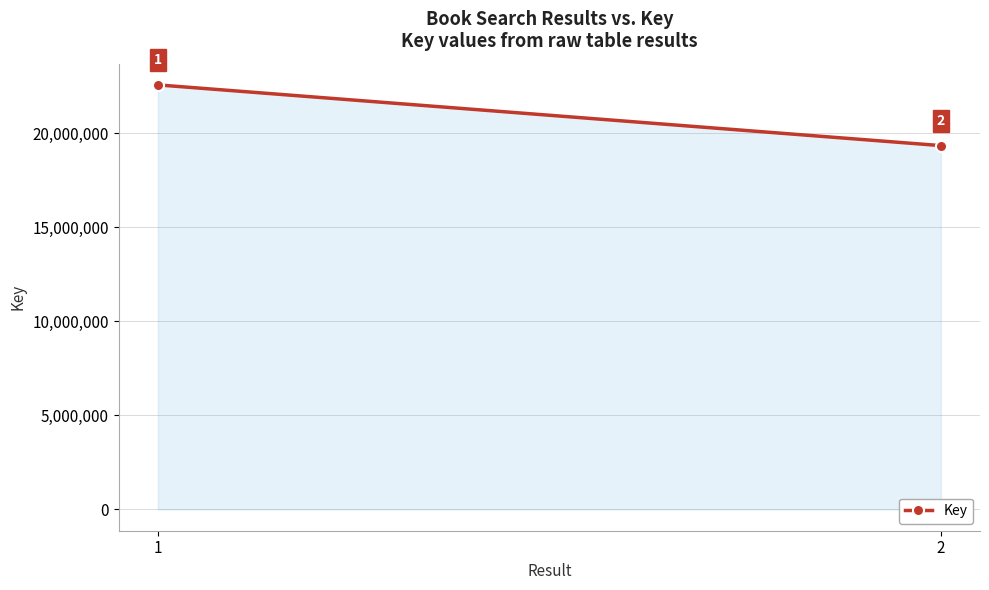

What is the difference between the values at 1 and 2?

3226070